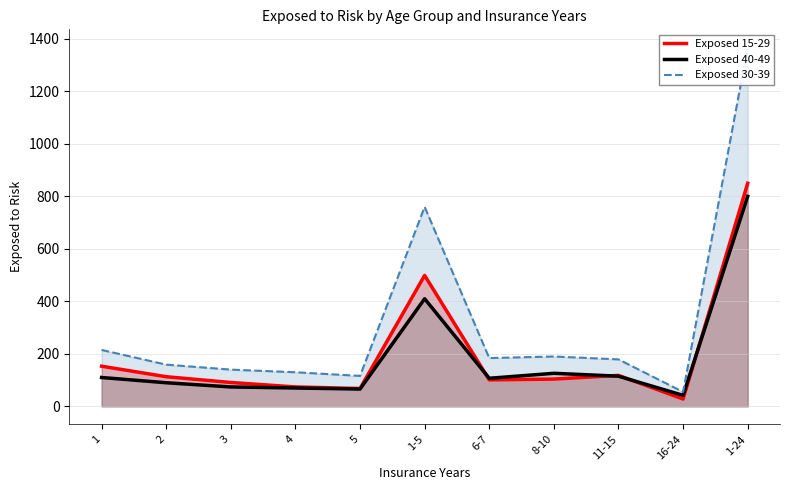

True or false: Exposed 40-49 and Exposed 30-39 intersect in this chart.

False